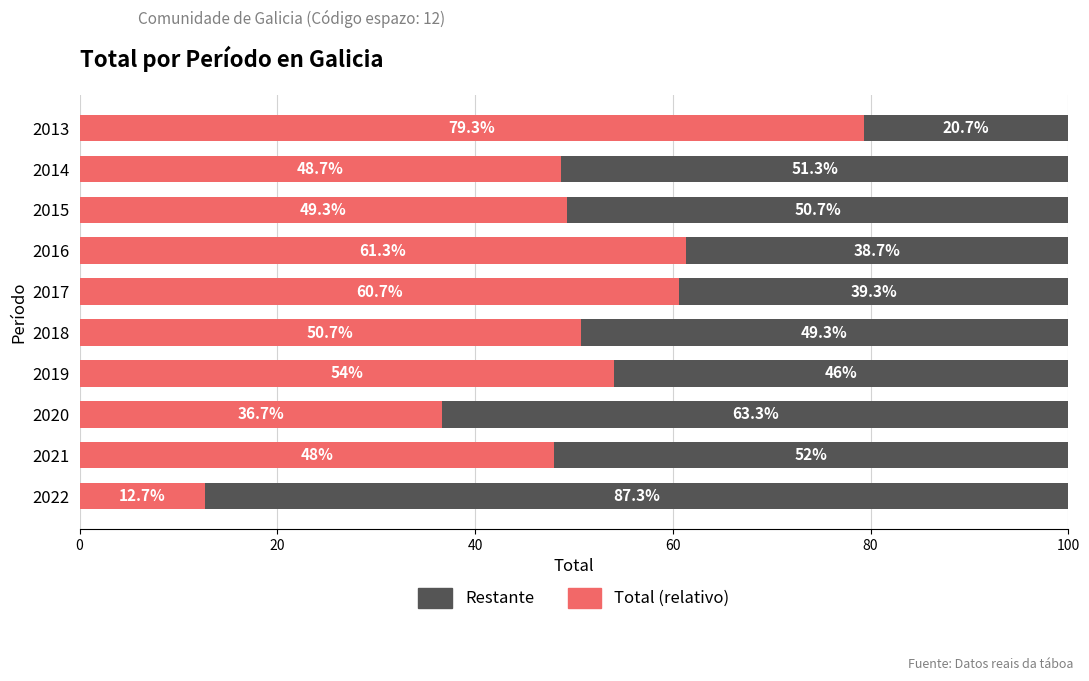

Is it true that Total (relativo) equals 48.7 at 2014?

True